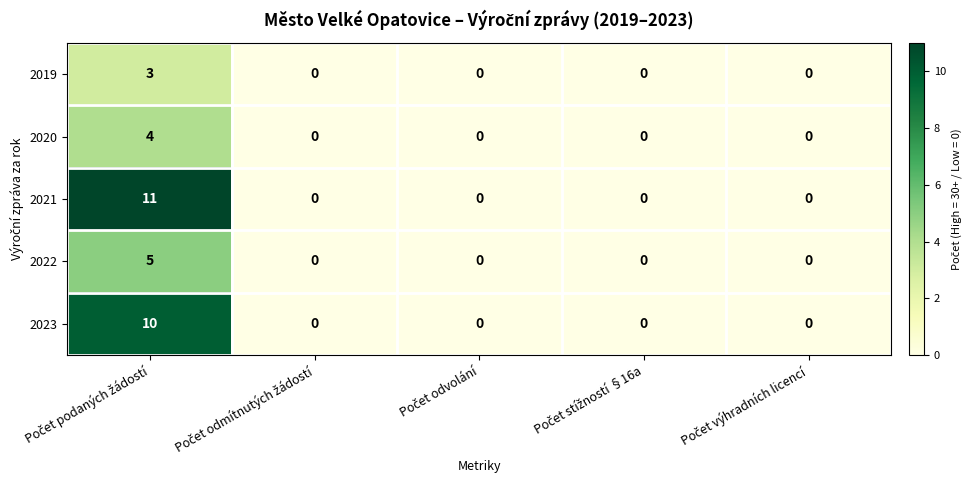

Which series has the largest total across all categories?

2021